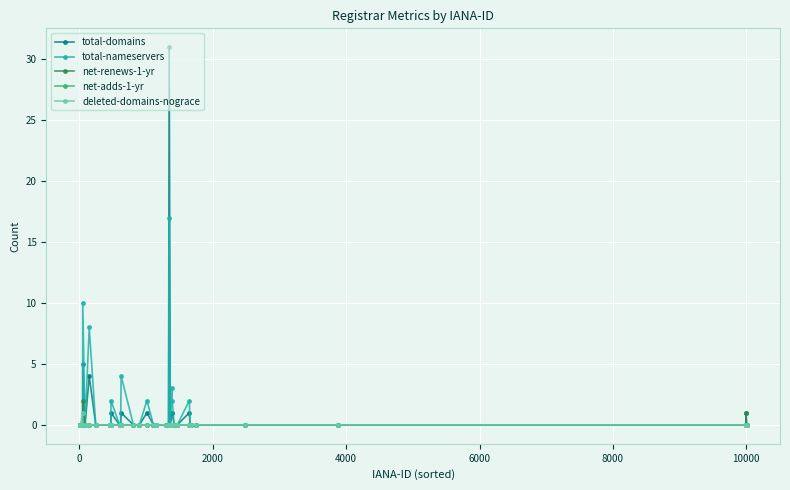

True or false: total-nameservers has more than 0 points higher than both neighbors.

True